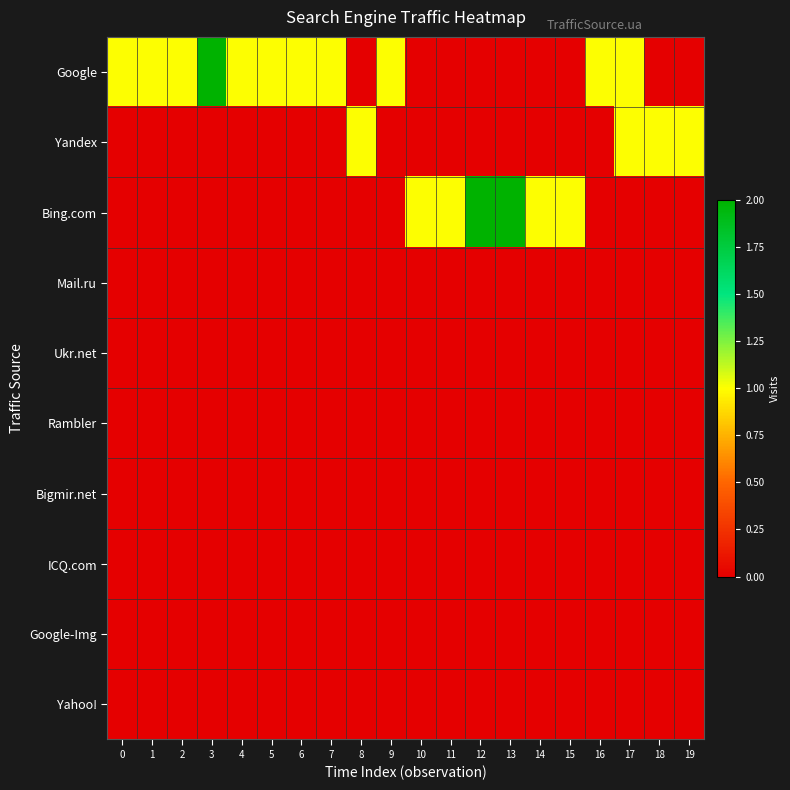

What is the difference between the highest and lowest values at 16?

1